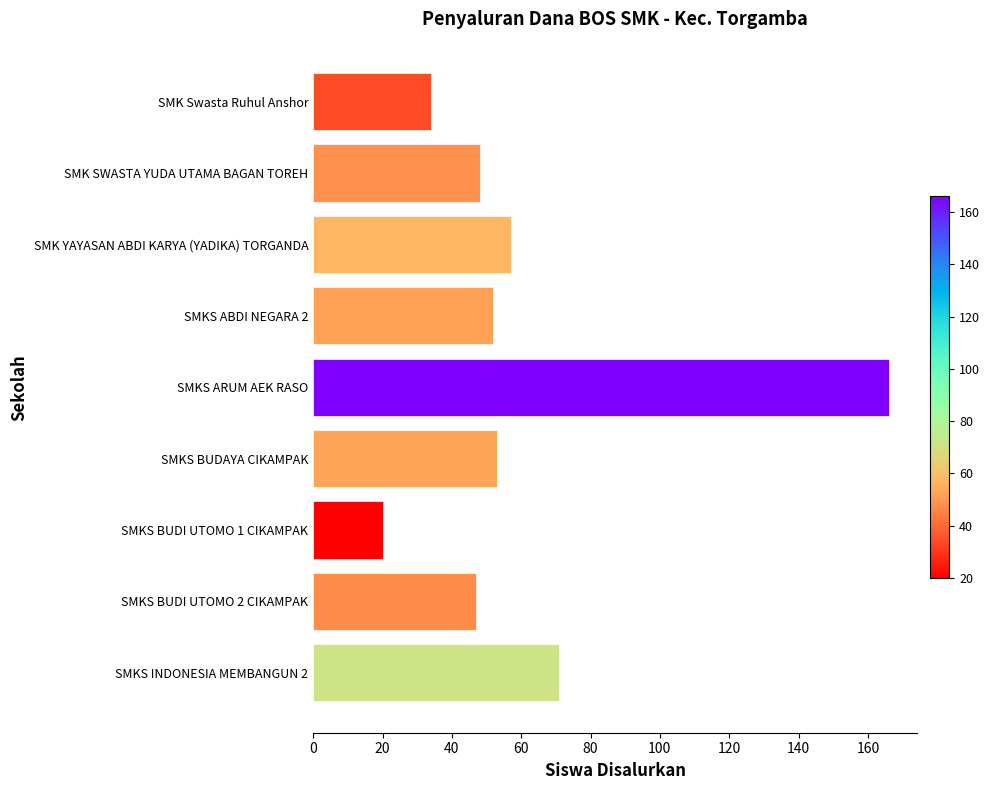

At which label is the value closest to 93?

SMKS INDONESIA MEMBANGUN 2